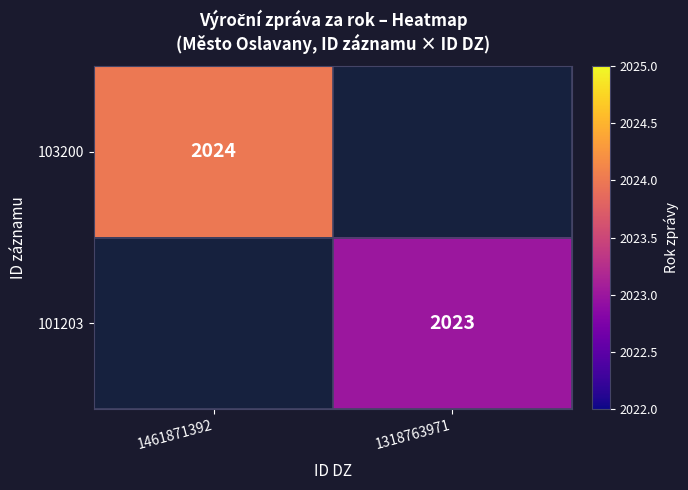

How many series are shown in this chart?

2